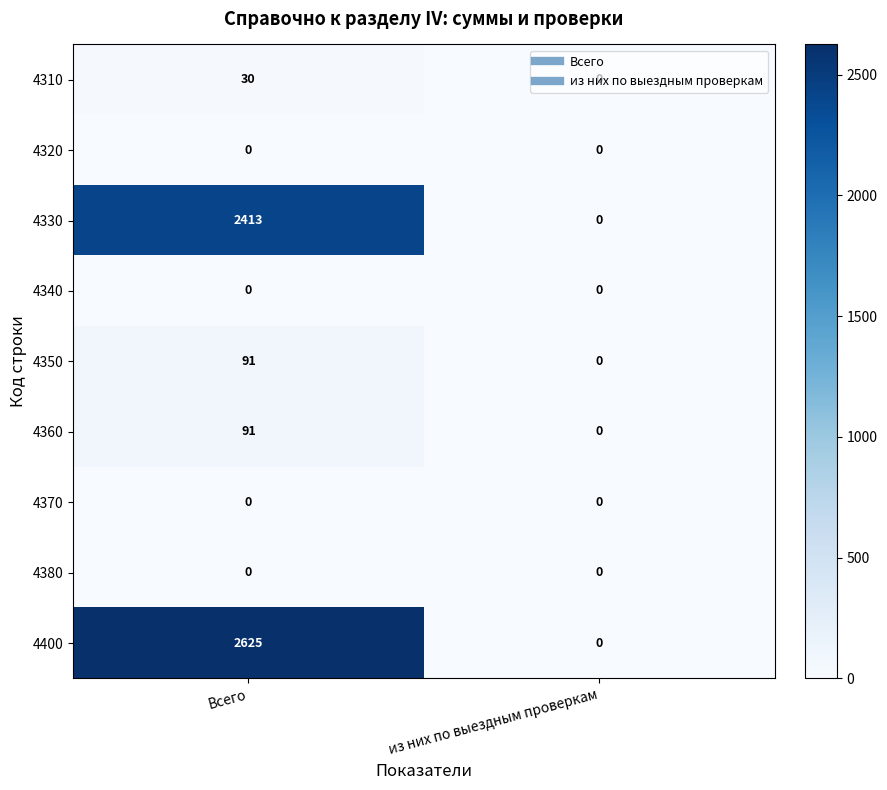

What is the sum of the 4350 values at из них по выездным проверкам and Всего?

91